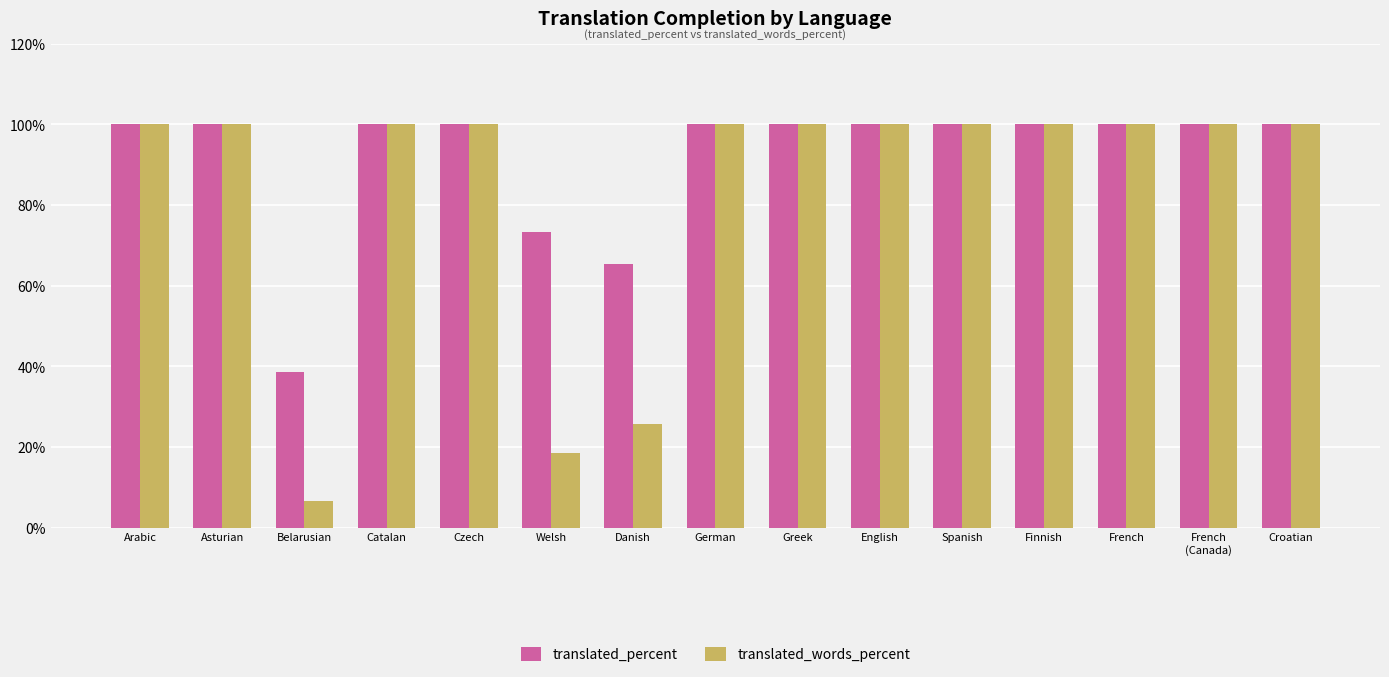

What is the value of the translated_words_percent bar at the 6th from the left?

18.4